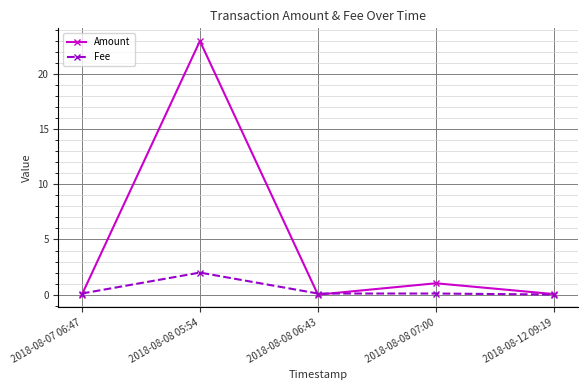

Count the number of categories in the chart.

5